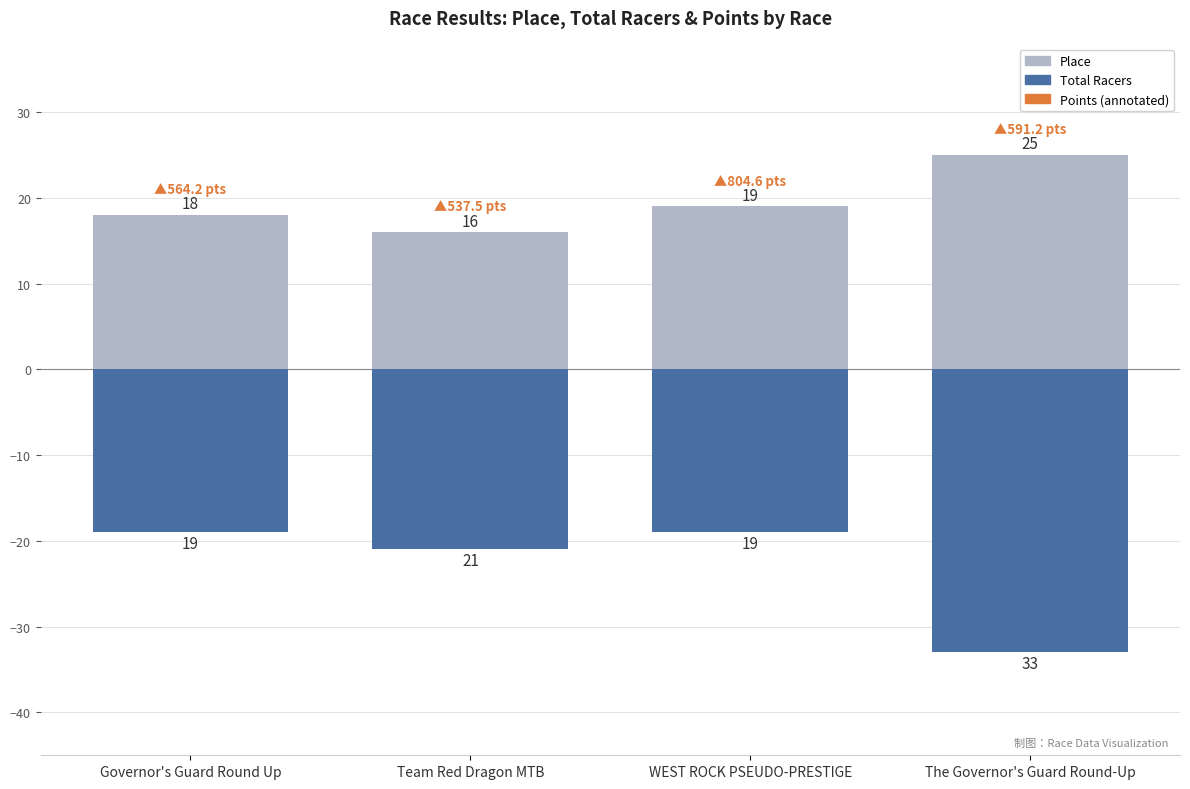

List the series in order of their peak value, lowest first.

Total Racers, Place